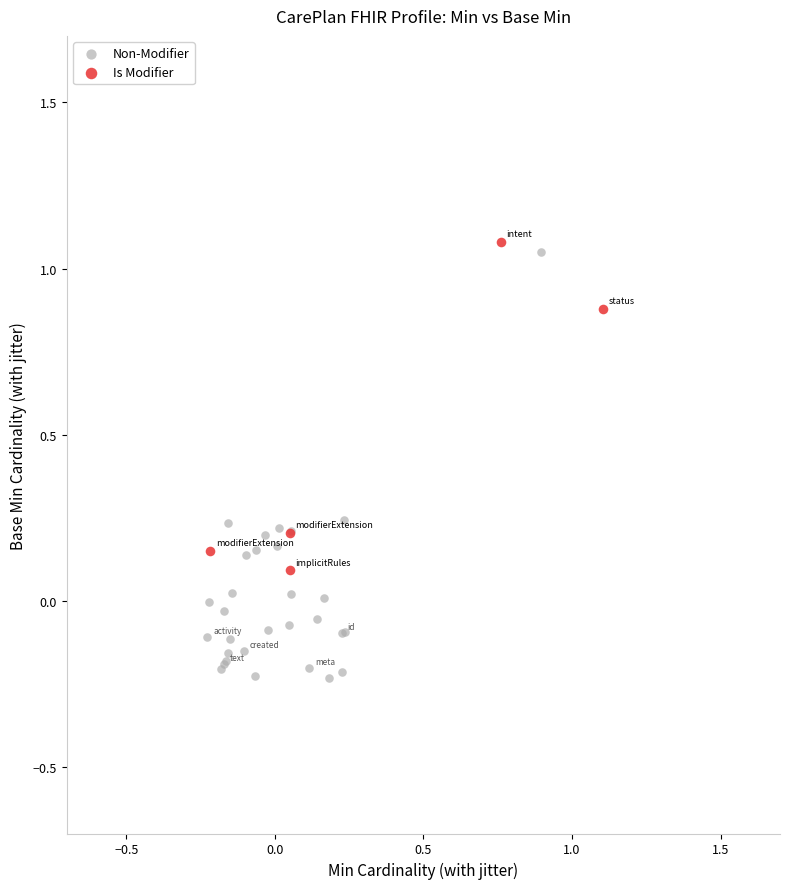

Which series reaches the maximum Y coordinate?

Is Modifier